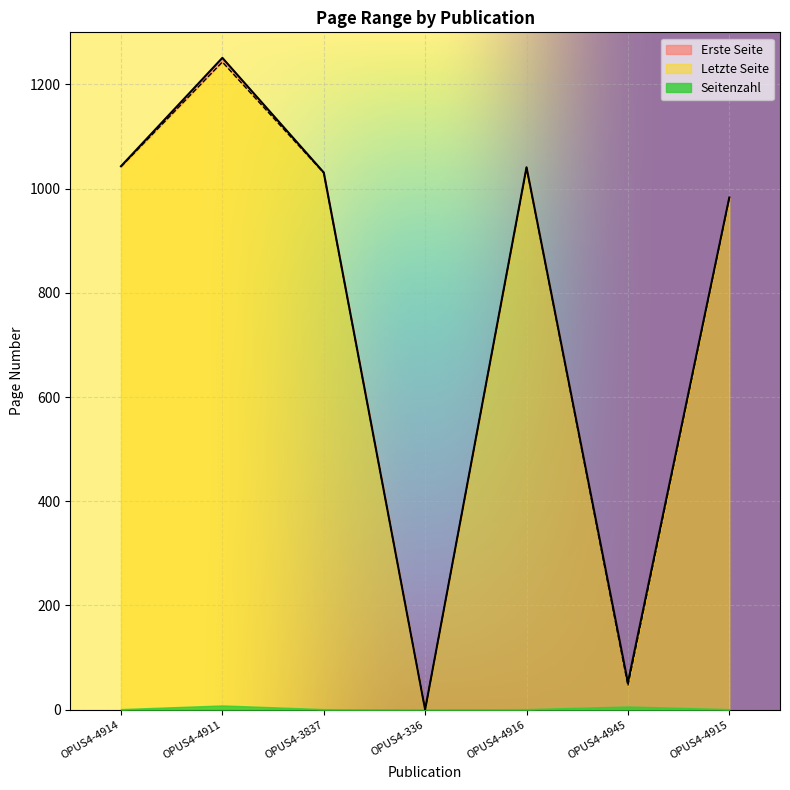

Between OPUS4-4914 and OPUS4-336, which series saw the biggest shift?

Letzte Seite